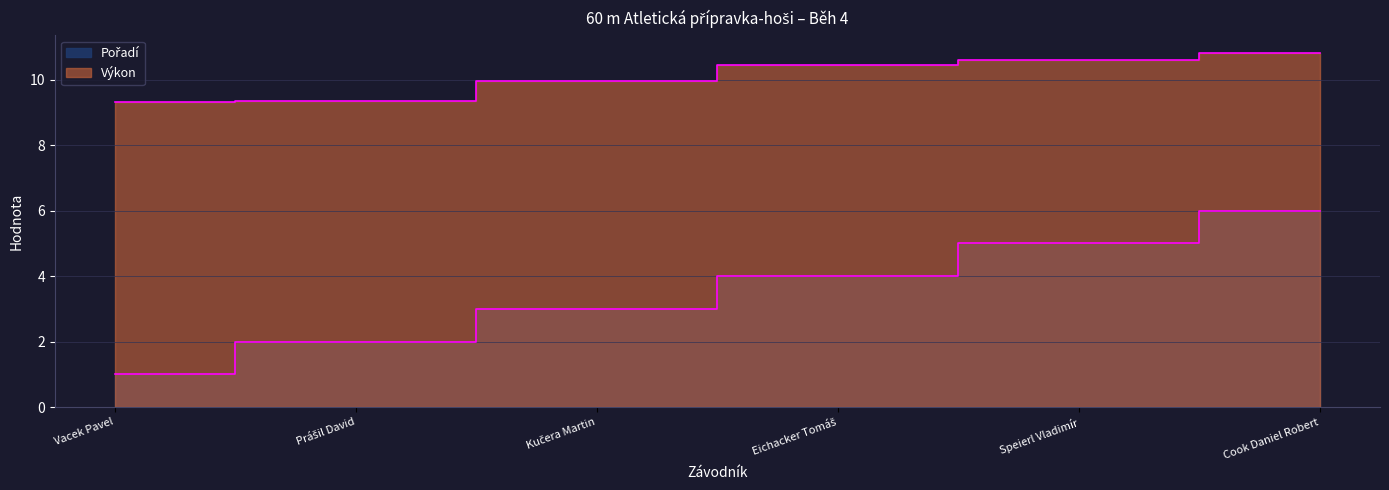

Is it true that Pořadí equals 3.3 at Prášil David?

False